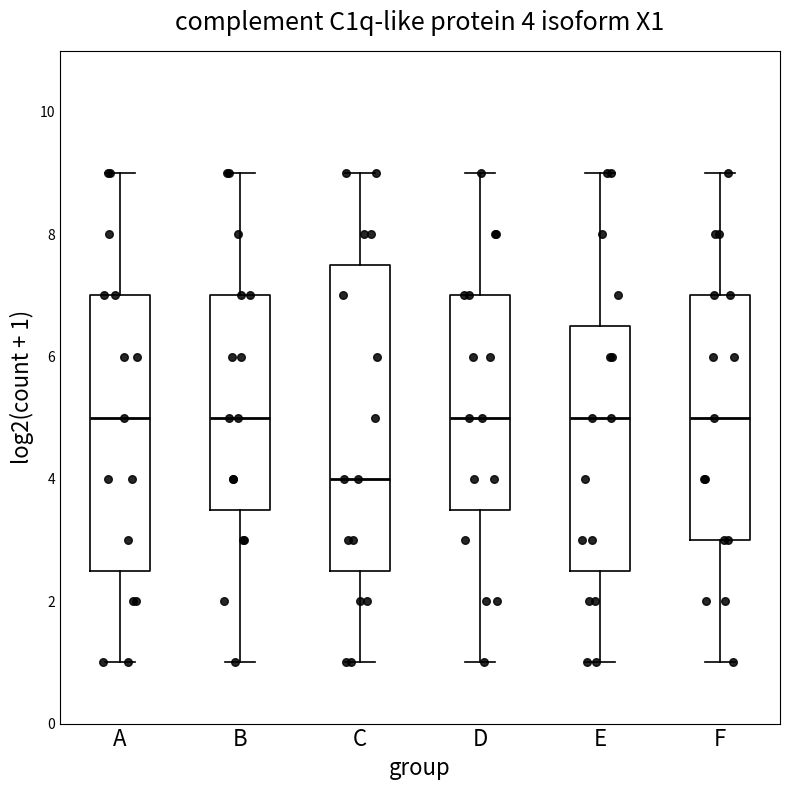

Which box has the lowest median line?

C